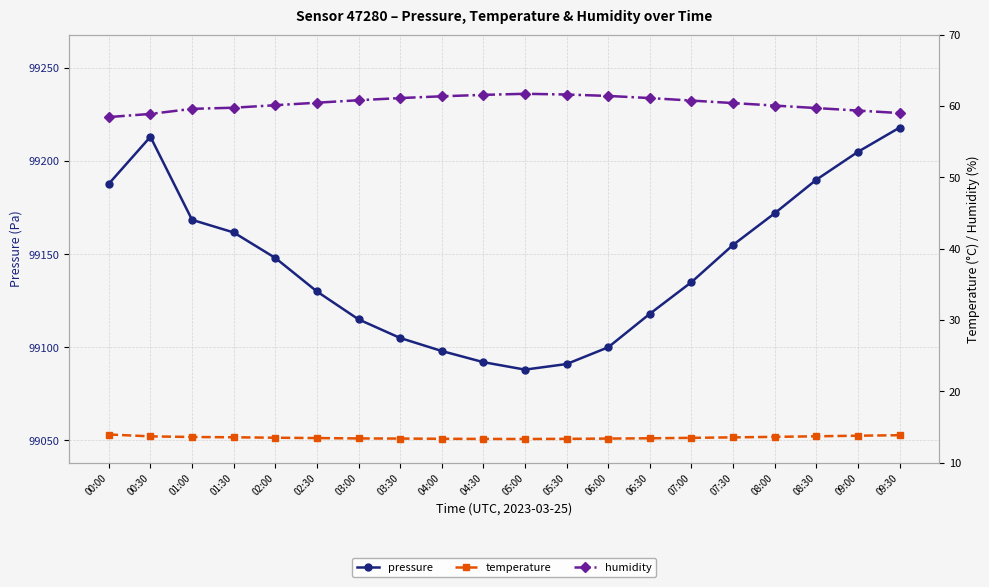

The value of pressure at 05:30 is 35507.4. True or false?

False